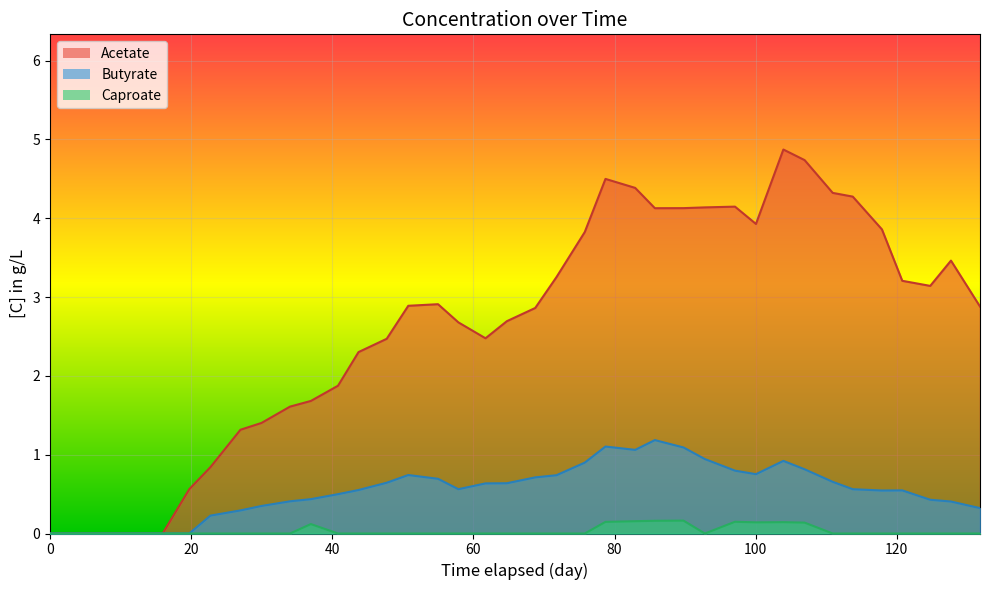

Which series has the widest spread of values?

Acetate